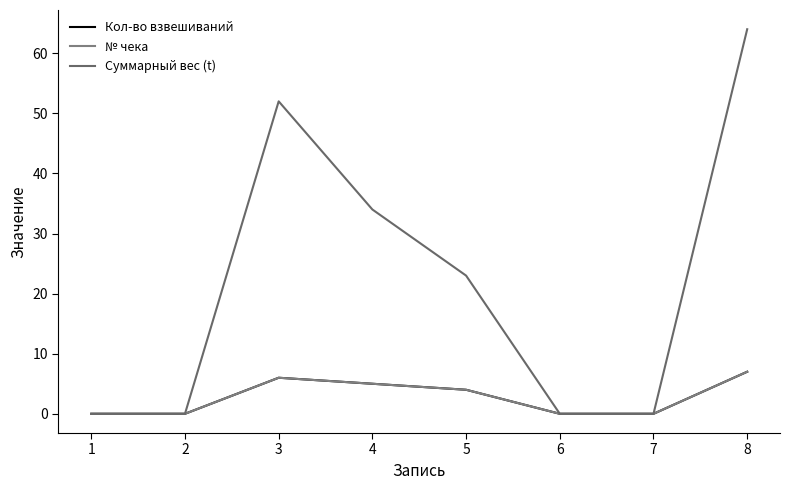

Is this an area chart (filled region under the line)?

No